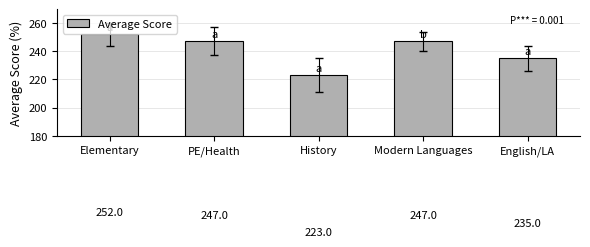

What is the label of the 3rd bar from the right?

History